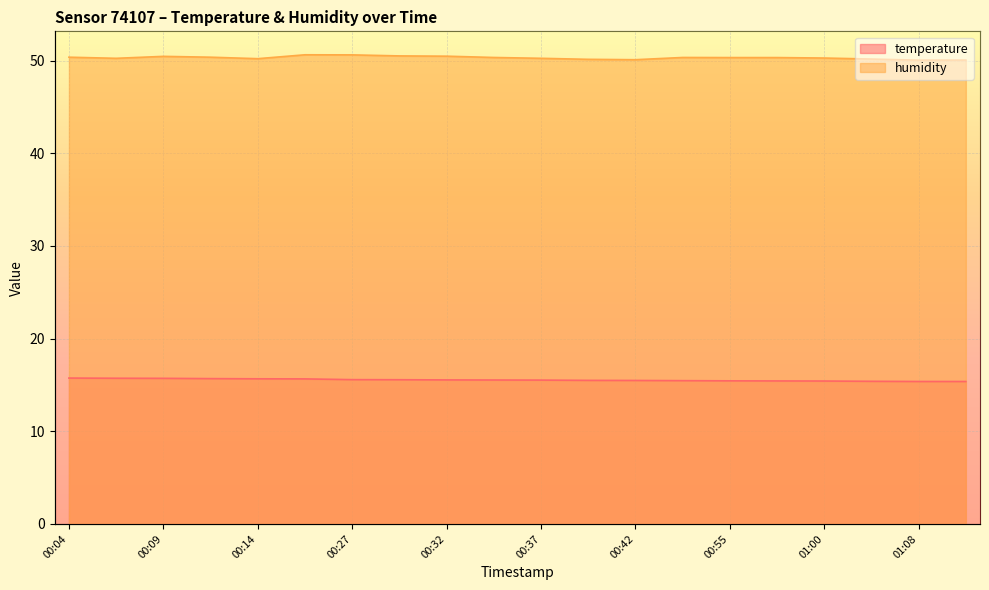

Reading left to right, list all the values displayed in this chart.

temperature: 15.7	15.7	15.7	15.7	15.7	15.7	15.6	15.6	15.5	15.5	15.5	15.5	15.5	15.5	15.4	15.4	15.4	15.4	15.4	15.4
humidity: 50.4	50.2	50.5	50.4	50.2	50.6	50.6	50.5	50.5	50.3	50.2	50.1	50.1	50.3	50.3	50.3	50.3	50.2	50.0	50.0